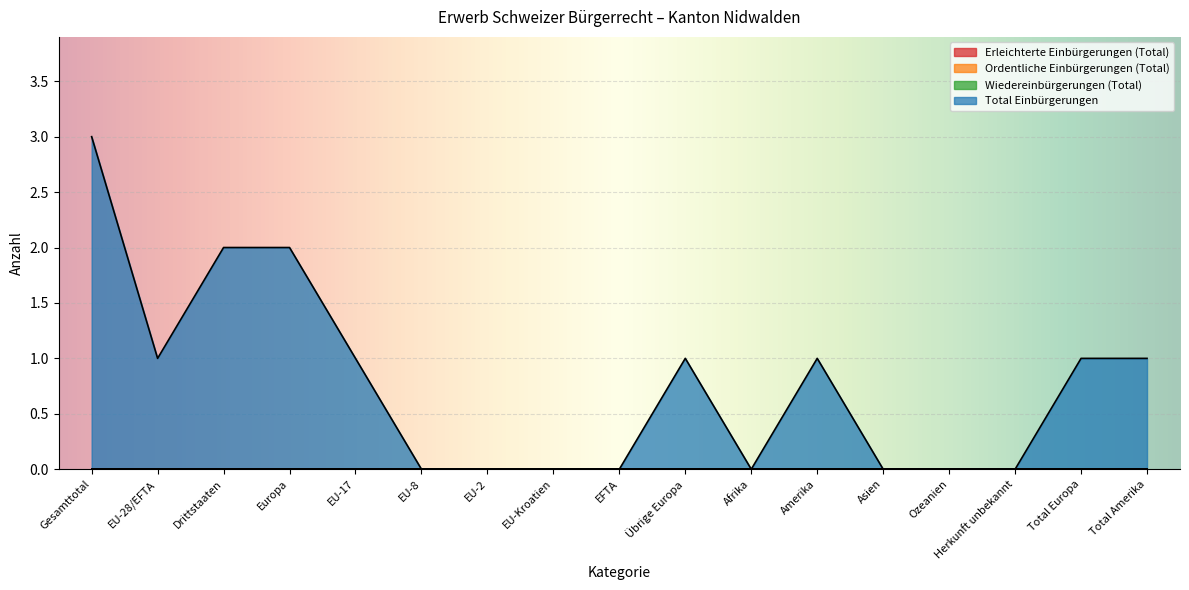

True or false: Wiedereinbürgerungen (Total) has more than 1 points higher than both neighbors.

False